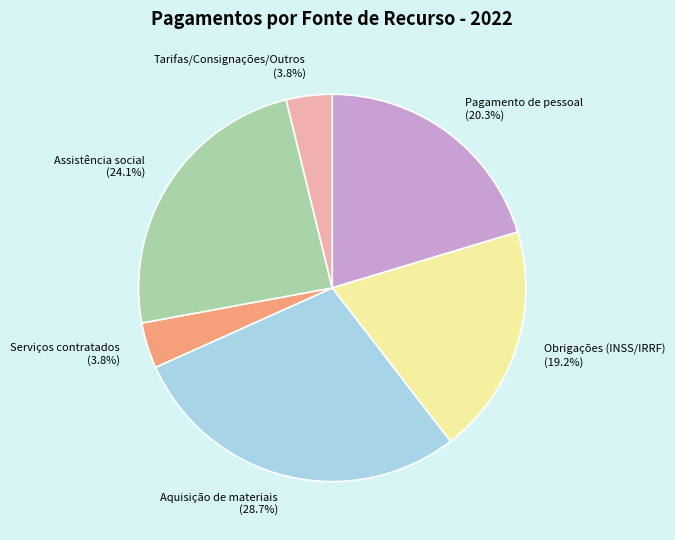

Which category has the biggest portion of the pie?

Aquisição de materiais